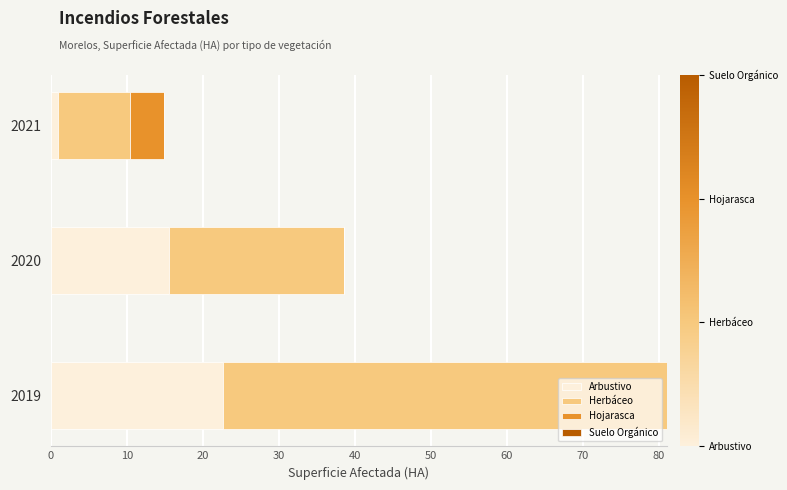

At which category is the sum across all series the highest?

2019